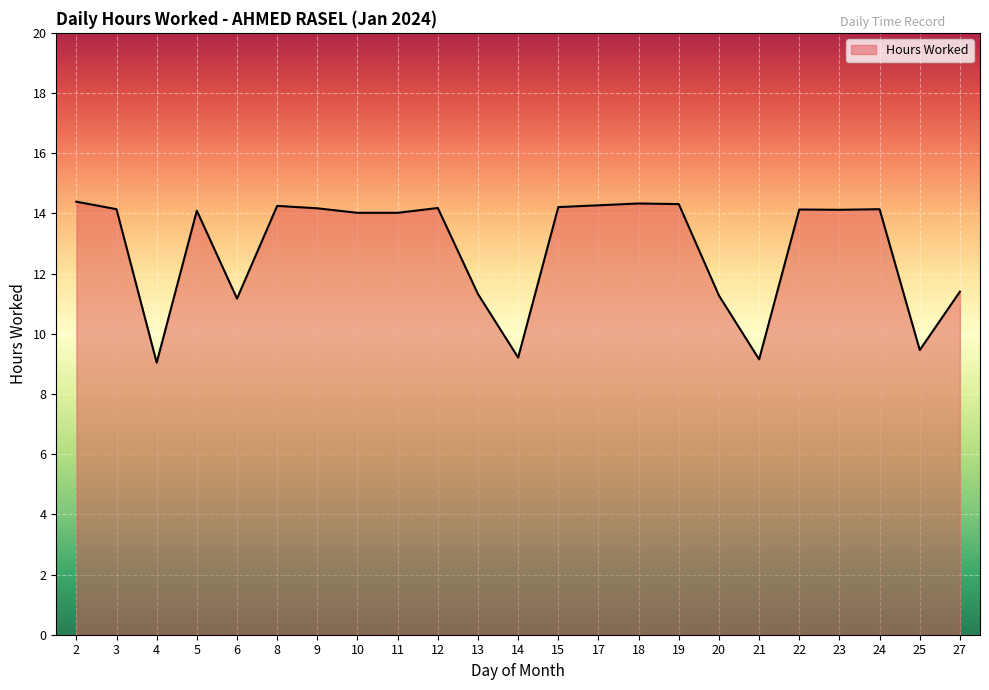

What is the minimum value shown in the chart?

9.0